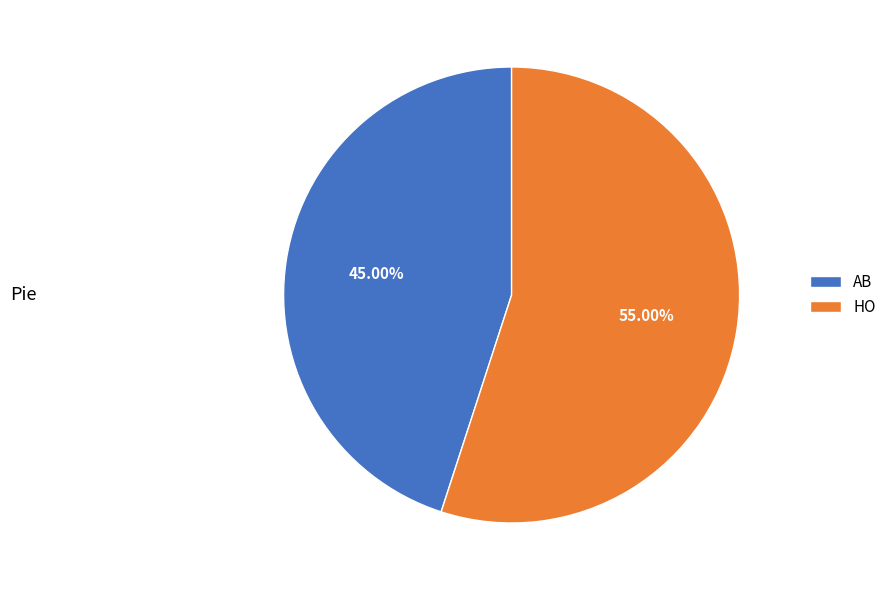

What percentage is NOT represented by AB?

55.0%